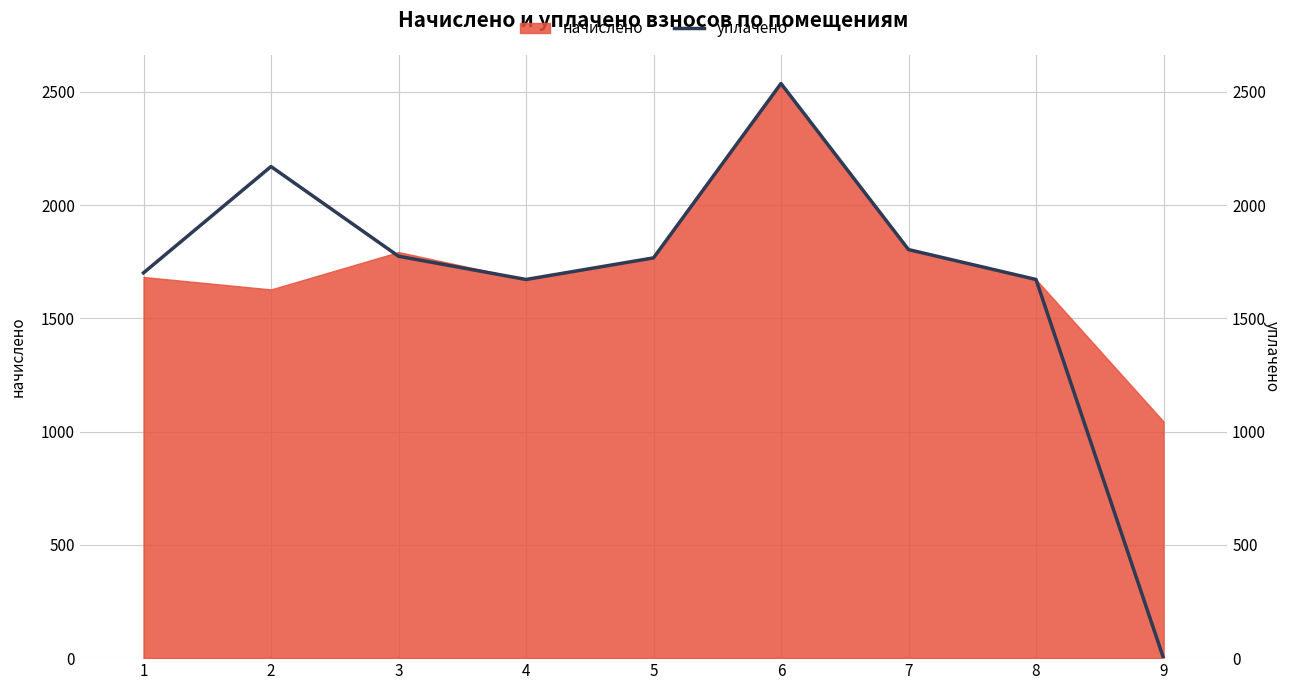

What is the value of the 4th point from the left?

1671.7